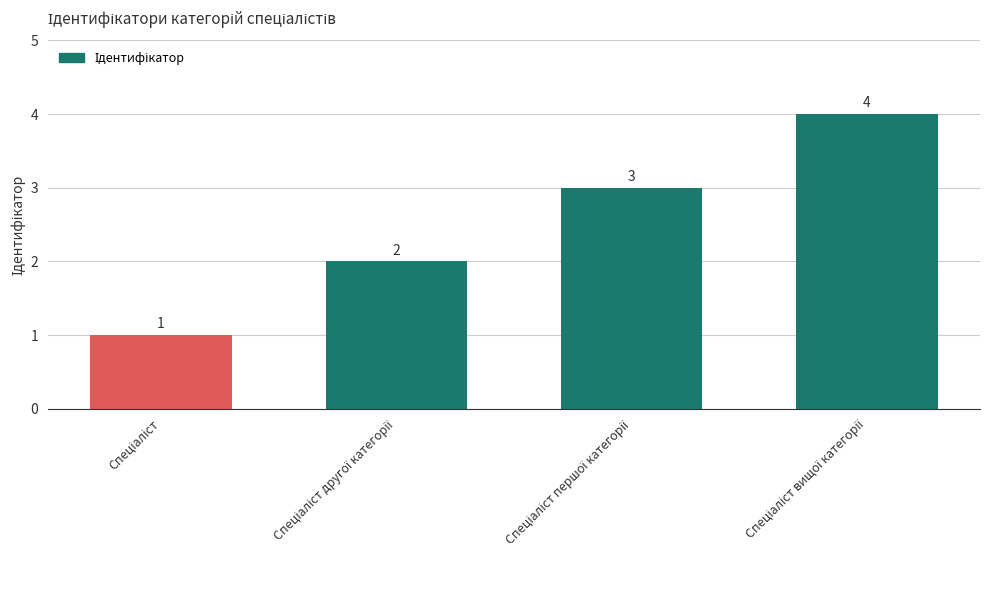

What is the maximum value shown in the chart?

4